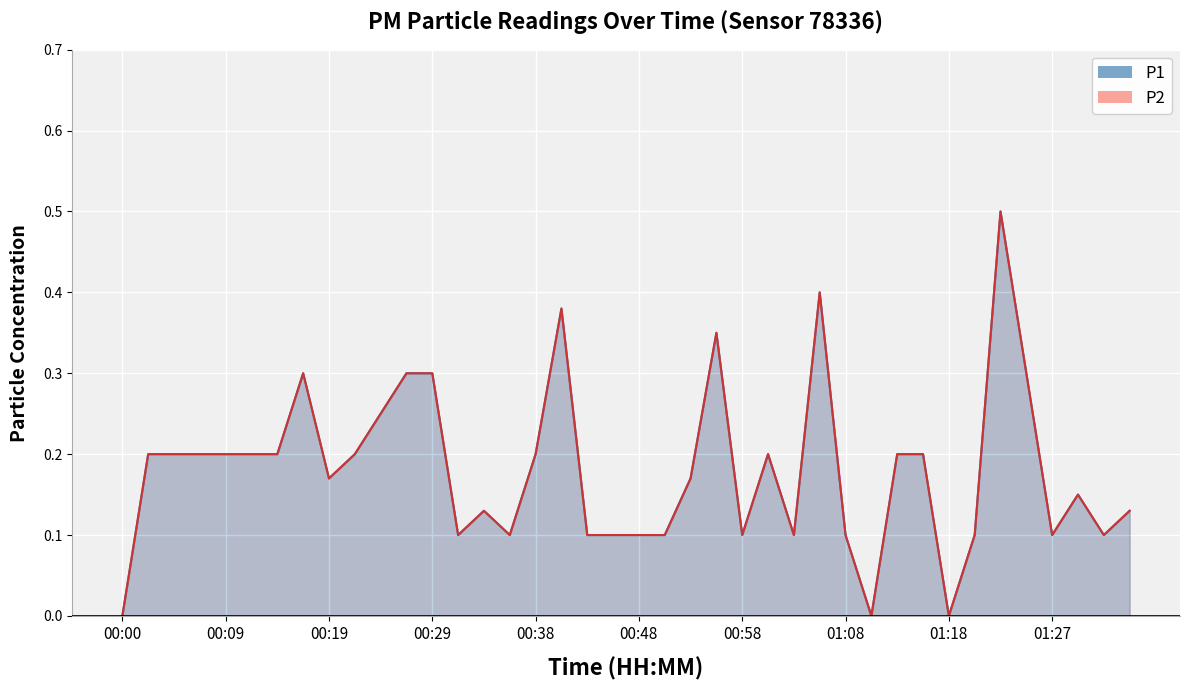

Reading right to left, extract all data points from this chart.

P1: 0.1	0.1	0.1	0.1	0.3	0.5	0.1	0.0	0.2	0.2	0.0	0.1	0.4	0.1	0.2	0.1	0.3	0.2	0.1	0.1	0.1	0.1	0.4	0.2	0.1	0.1	0.1	0.3	0.3	0.2	0.2	0.2	0.3	0.2	0.2	0.2	0.2	0.2	0.2	0.0
P2: 0.1	0.1	0.1	0.1	0.3	0.5	0.1	0.0	0.2	0.2	0.0	0.1	0.4	0.1	0.2	0.1	0.3	0.2	0.1	0.1	0.1	0.1	0.4	0.2	0.1	0.1	0.1	0.3	0.3	0.2	0.2	0.2	0.3	0.2	0.2	0.2	0.2	0.2	0.2	0.0